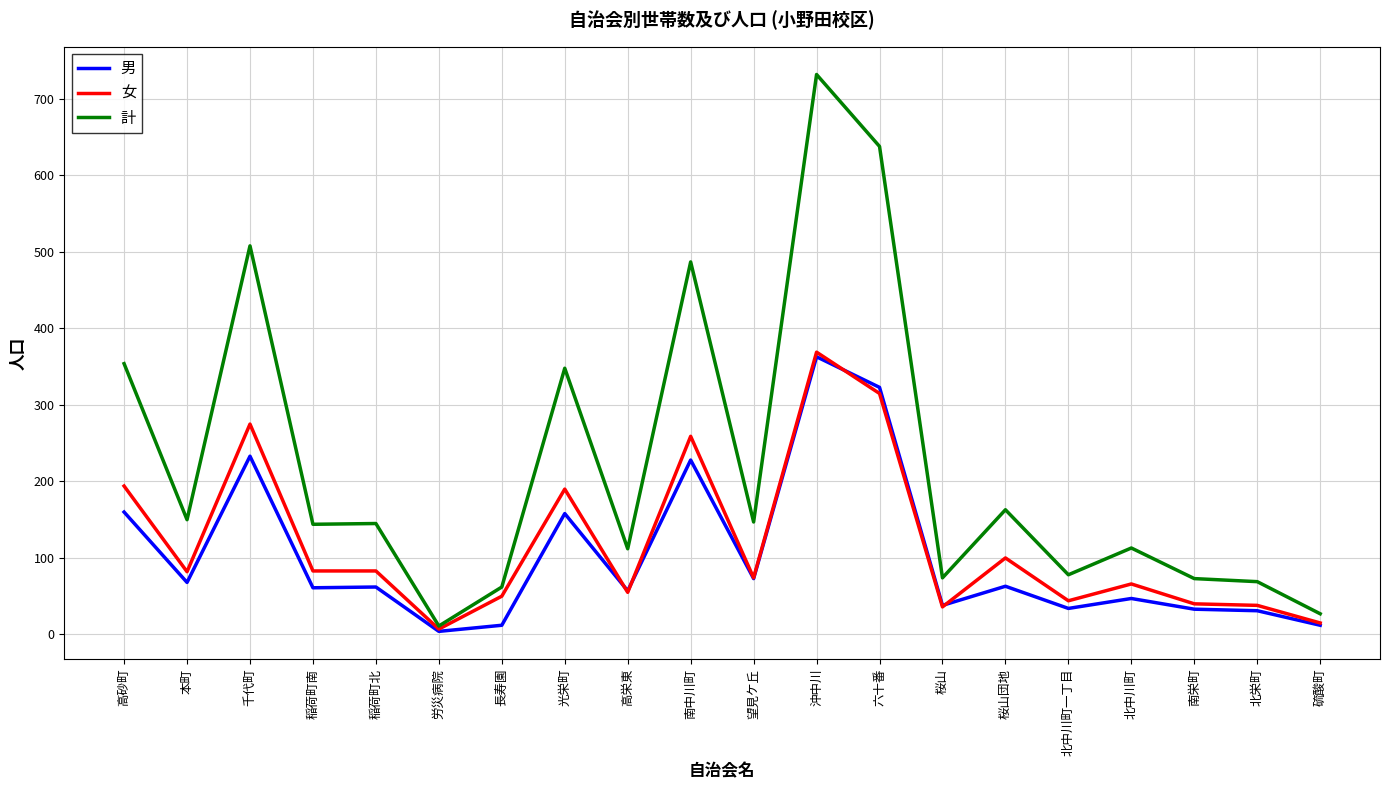

What is the sum of the 計 values at 北中川町 and 本町?

263